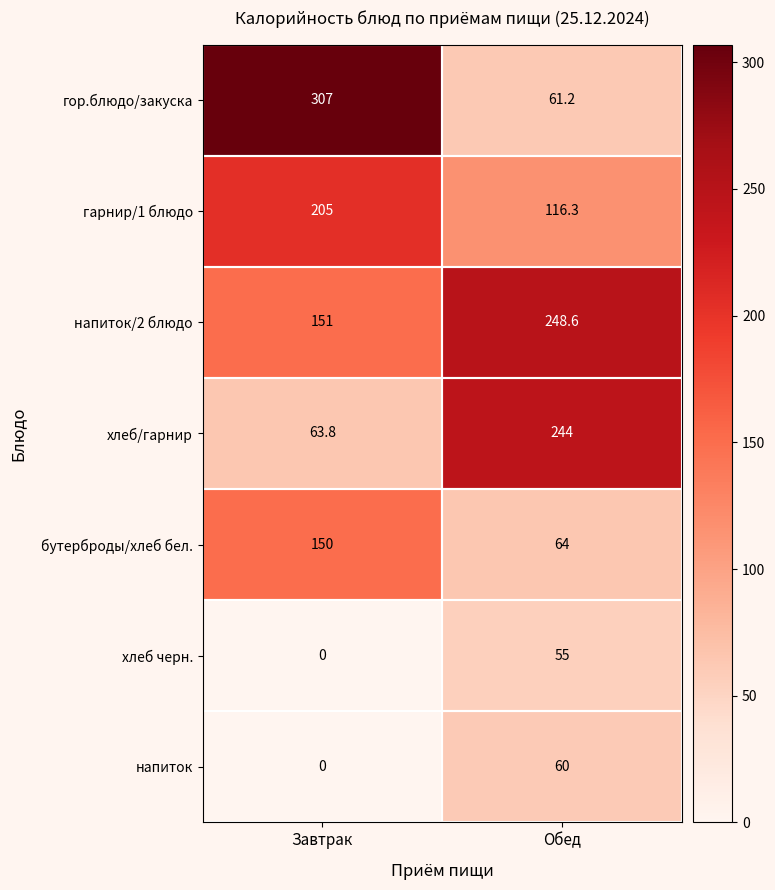

At how many categories does at least one series exceed 280?

1